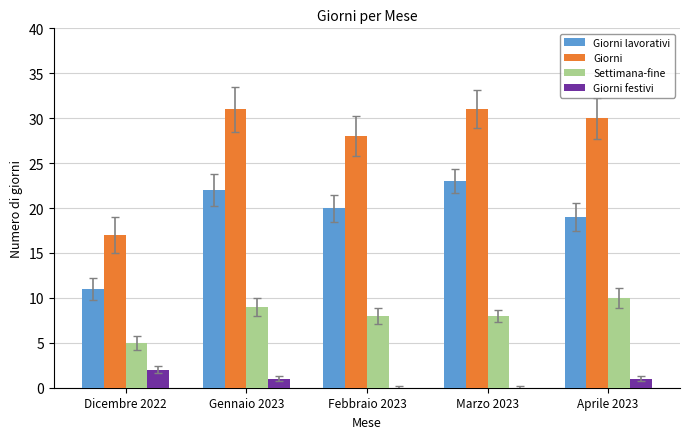

Reading left to right, extract all data points from this chart.

Giorni lavorativi: 11	22	20	23	19
Giorni: 17	31	28	31	30
Settimana-fine: 5	9	8	8	10
Giorni festivi: 2	1	0	0	1